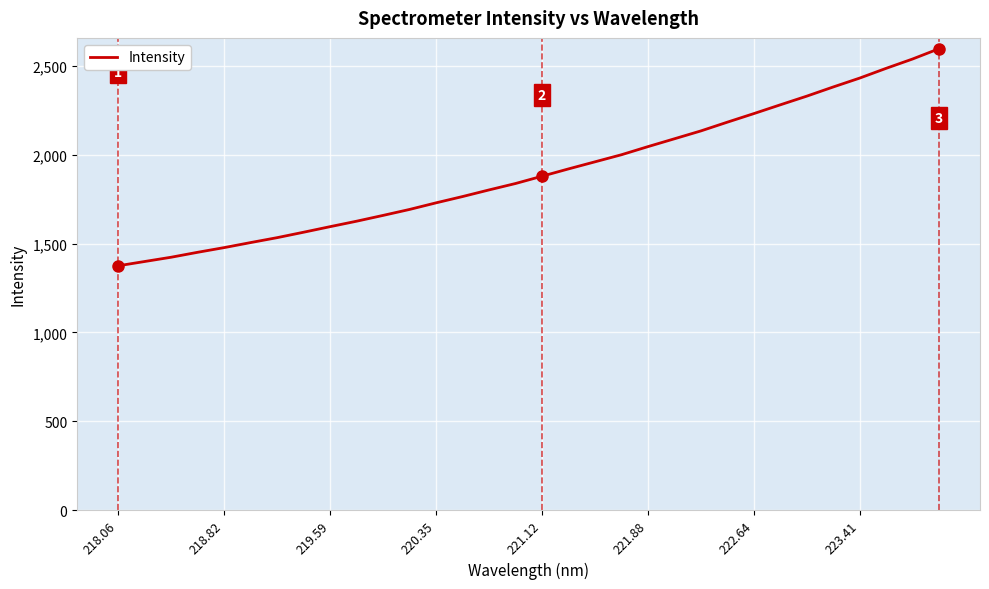

Reading left to right, transcribe all the data shown in this chart.

1375.3	1399.4	1423.5	1451.3	1477.6	1506.0	1533.7	1564.3	1595.6	1626.3	1659.0	1692.5	1729.6	1765.1	1802.4	1838.4	1879.5	1920.6	1960.4	2000.3	2045.9	2090.0	2134.3	2183.5	2231.7	2281.1	2329.9	2381.5	2431.5	2486.3	2538.9	2596.7